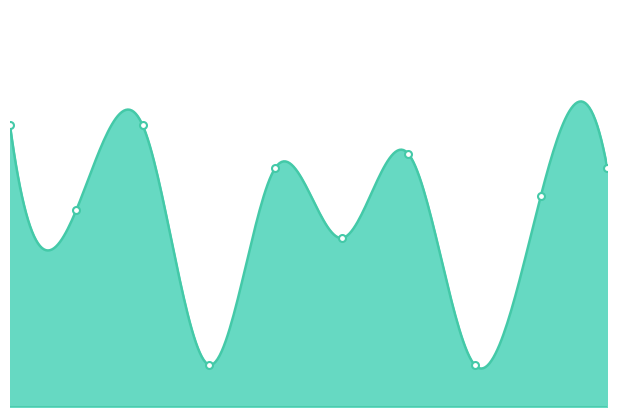

True or false: public and featured cross at least once.

False